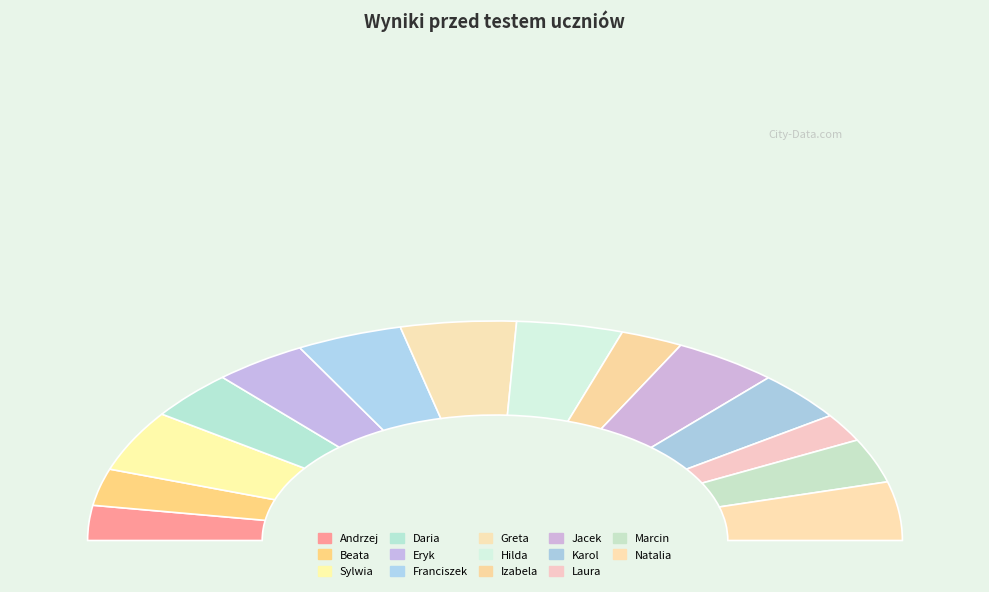

What is the smallest slice in the pie chart?

Laura